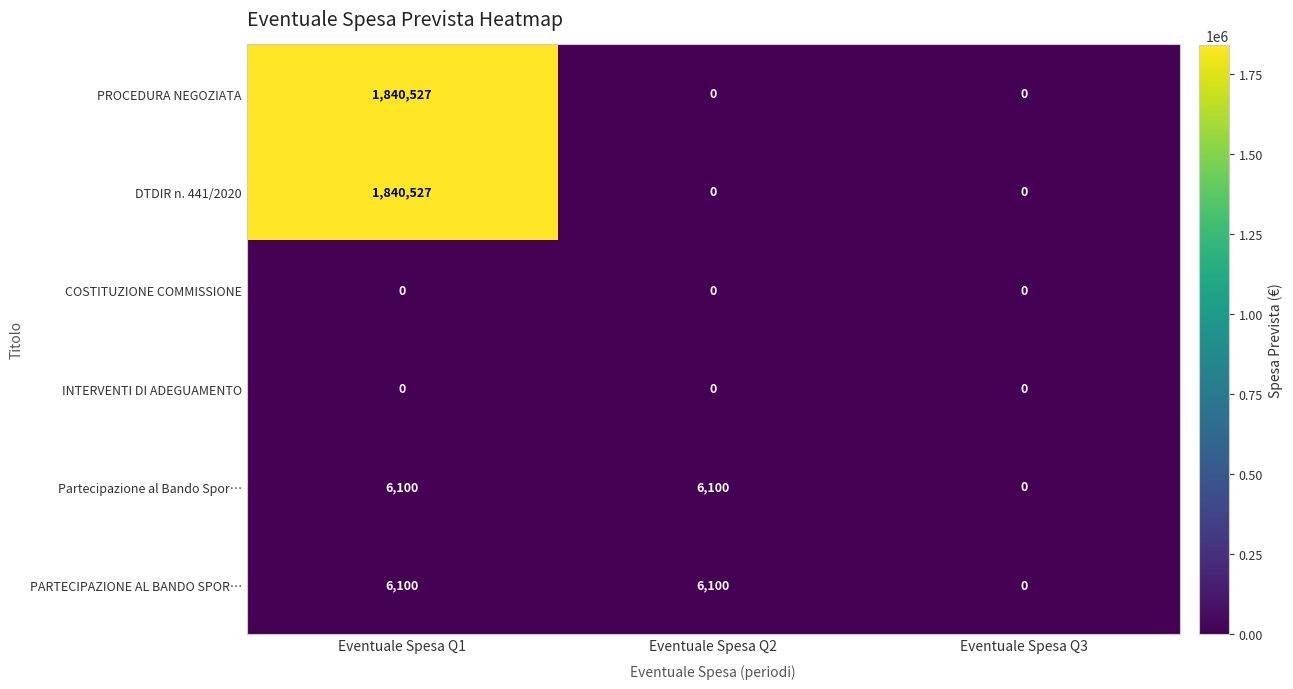

What is the difference between the highest and lowest values at Eventuale Spesa Q1?

1840527